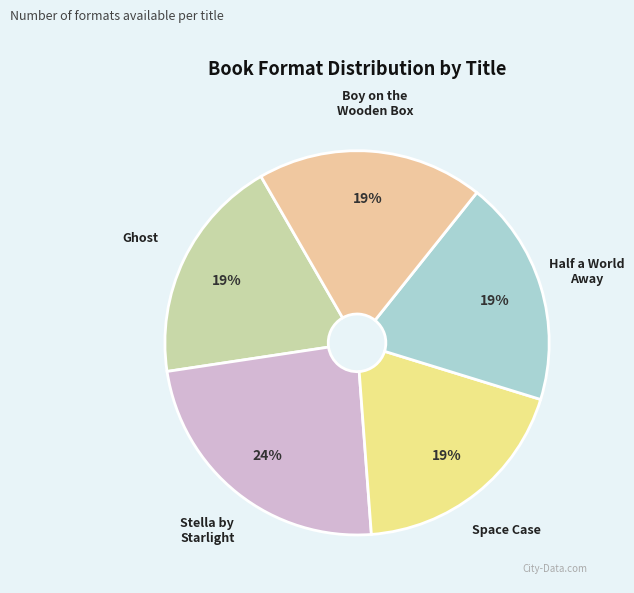

To the nearest percent, what is the average slice percentage?

20%